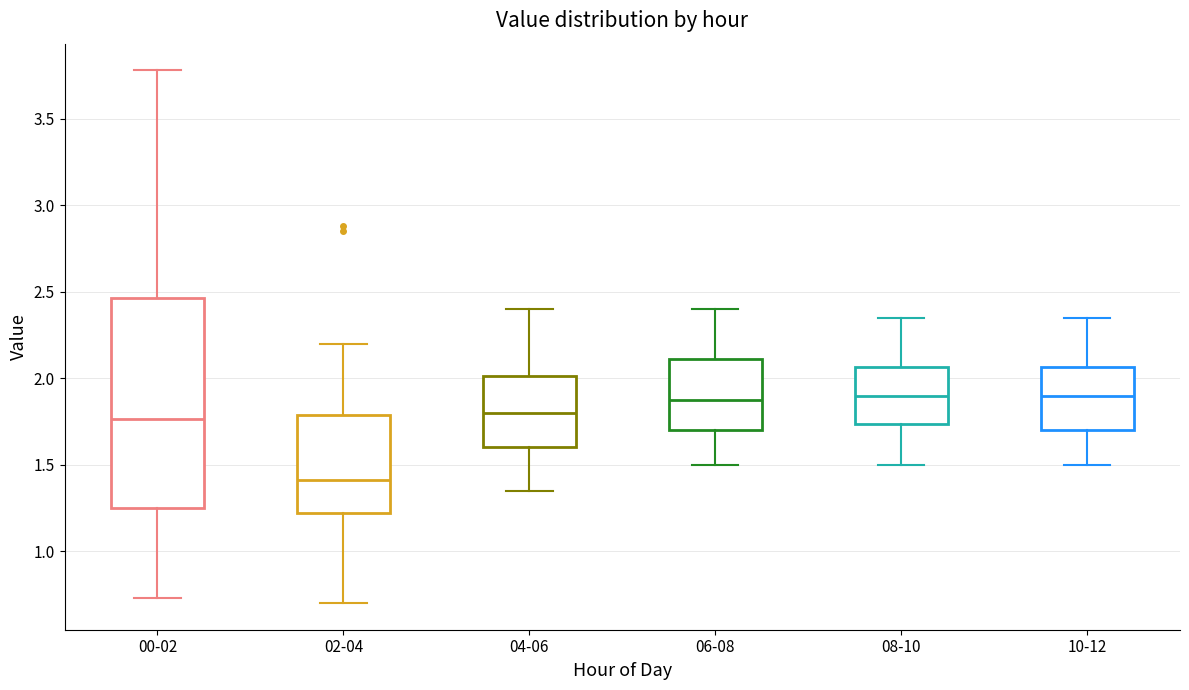

Reading left to right, transcribe this box plot: for each box, give where its median line is, the range the box spans, and where its two whiskers end, as read against the y-axis. The values are not printed on the chart, so give them approximately, as read against the axis.

00-02: median 1.75, box 1.25 to 2.45, whiskers 0.75 to 3.80
02-04: median 1.40, box 1.20 to 1.80, whiskers 0.70 to 2.20
04-06: median 1.80, box 1.60 to 2.00, whiskers 1.35 to 2.40
06-08: median 1.90, box 1.70 to 2.10, whiskers 1.50 to 2.40
08-10: median 1.90, box 1.75 to 2.05, whiskers 1.50 to 2.35
10-12: median 1.90, box 1.70 to 2.05, whiskers 1.50 to 2.35